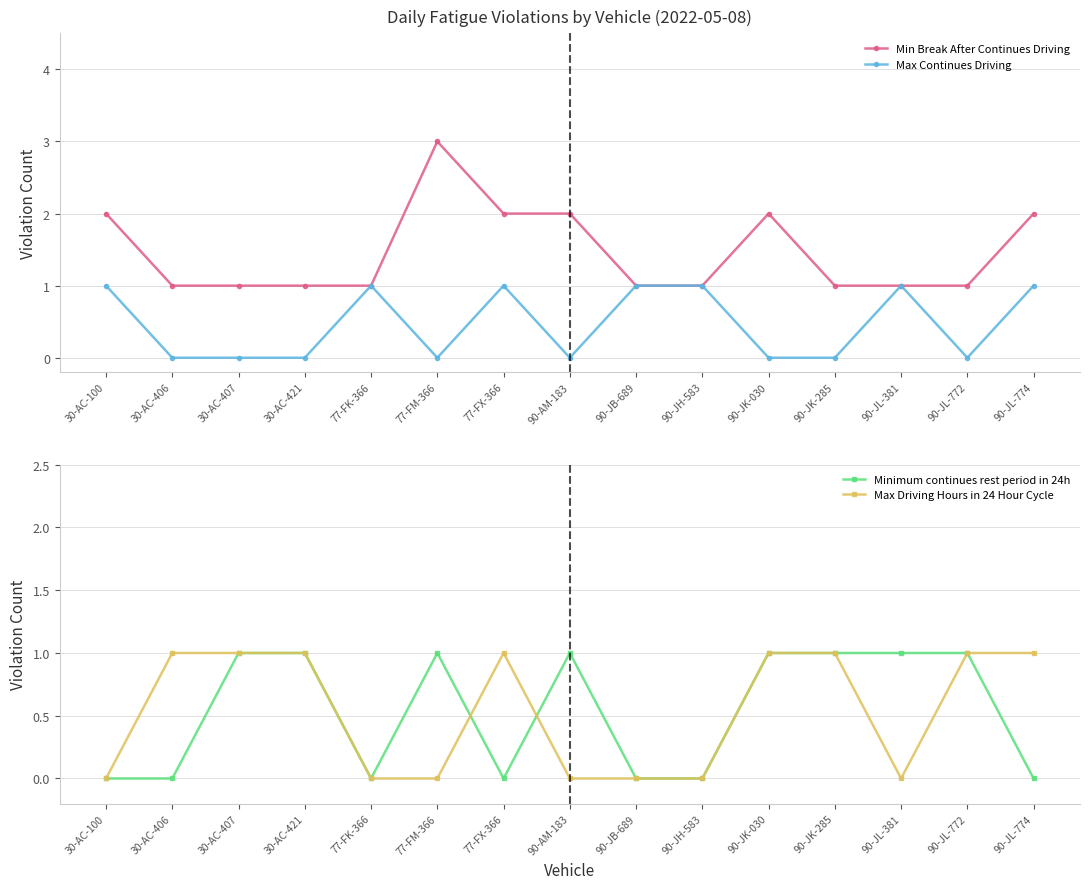

Which has a higher value, 30-AC-100 or 90-AM-183?

30-AC-100